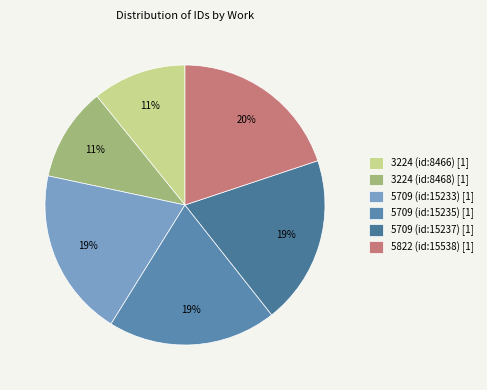

Does any single category account for the majority?

No